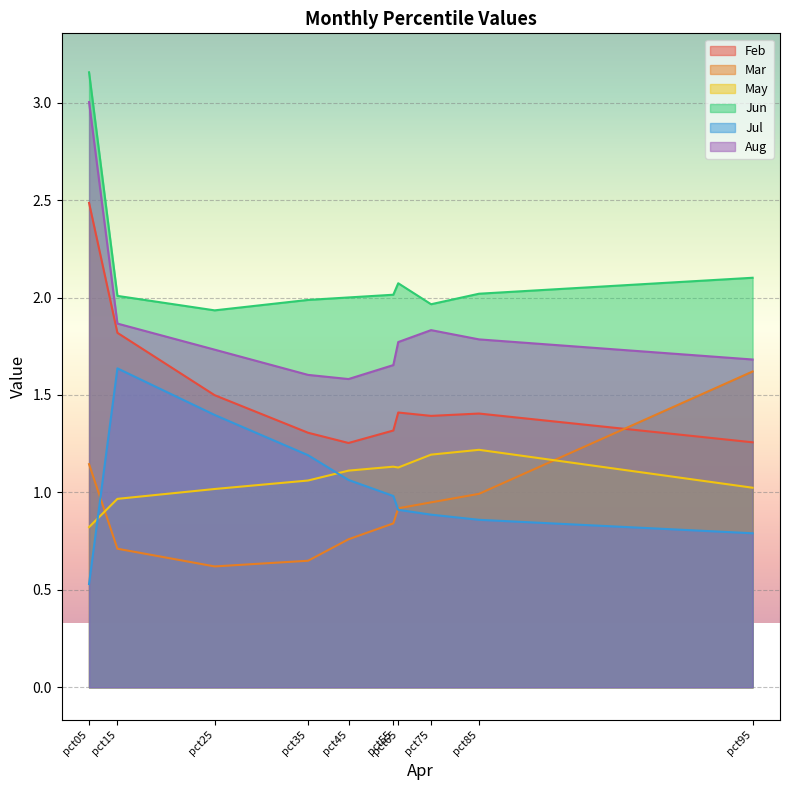

How many times do May and Mar cross each other?

2